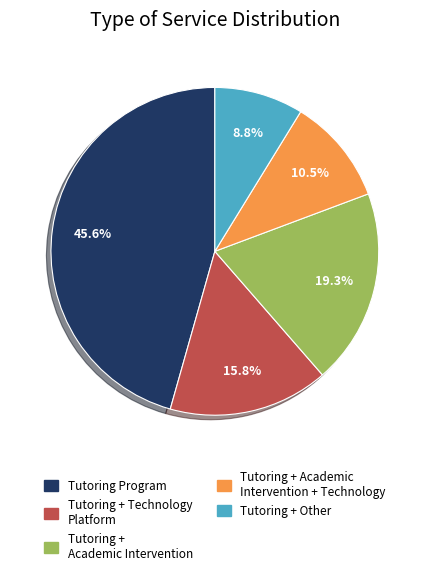

Is there a majority slice in this chart?

No